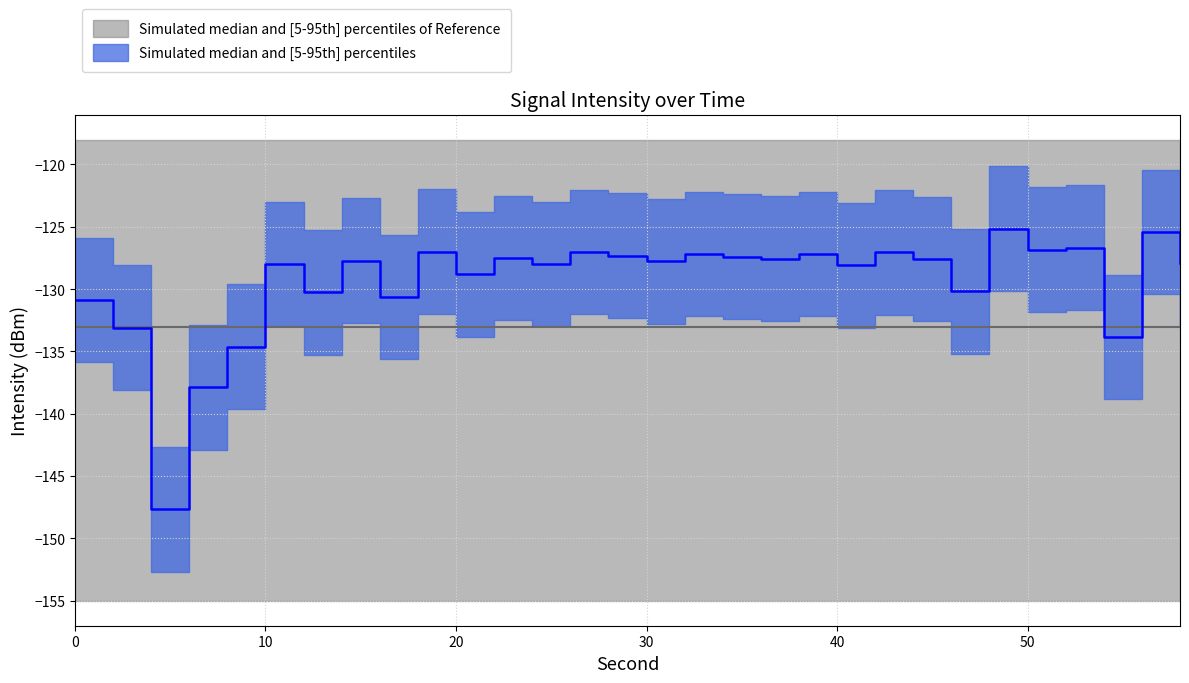

At which label does intensity_upper first exceed -122?

48